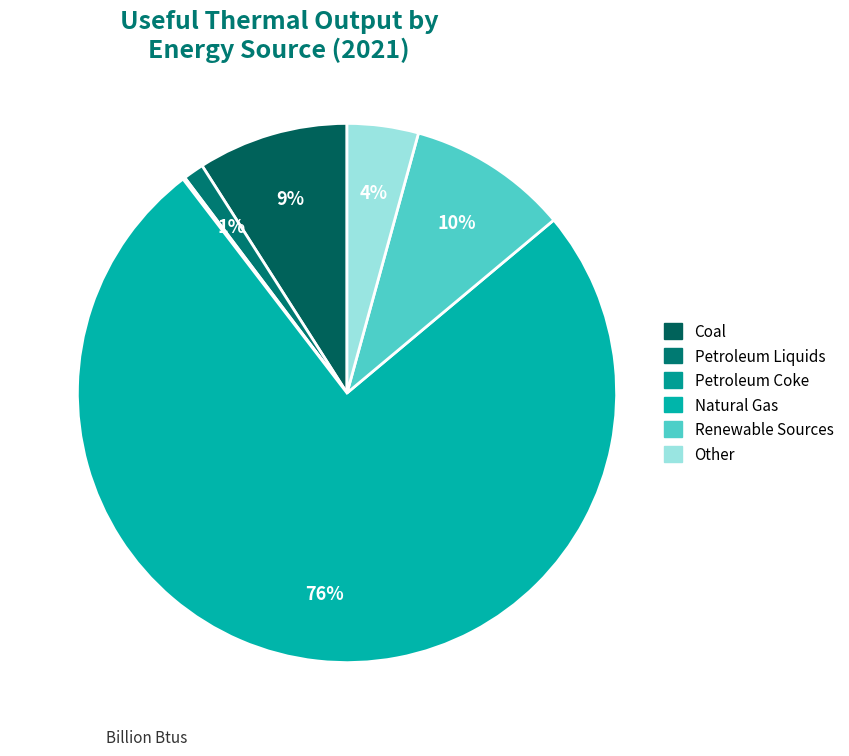

Which slice represents more than half of the pie?

Natural Gas